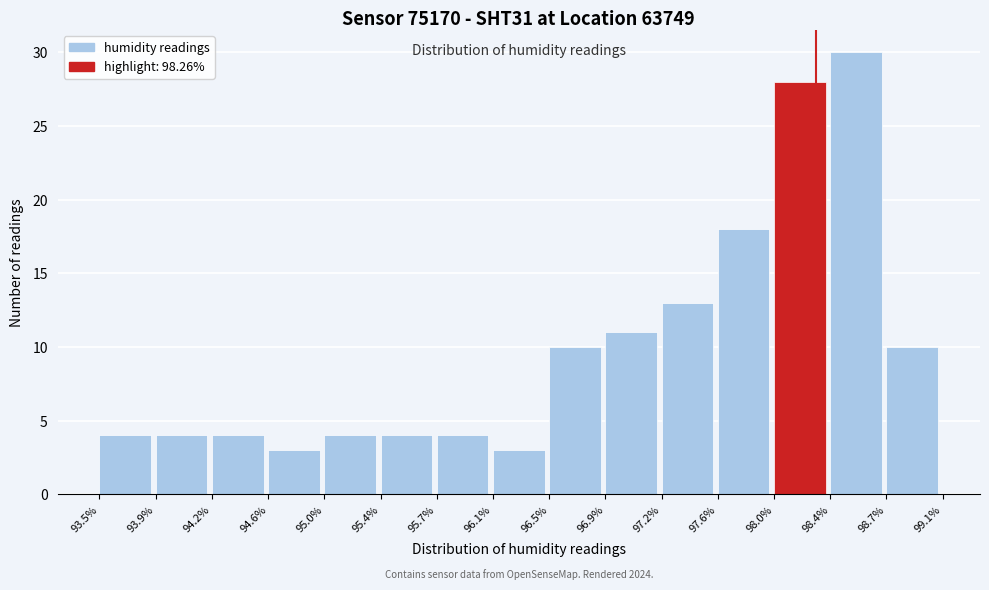

Which range on the x-axis has the tallest bar?

98.4% to 98.7%